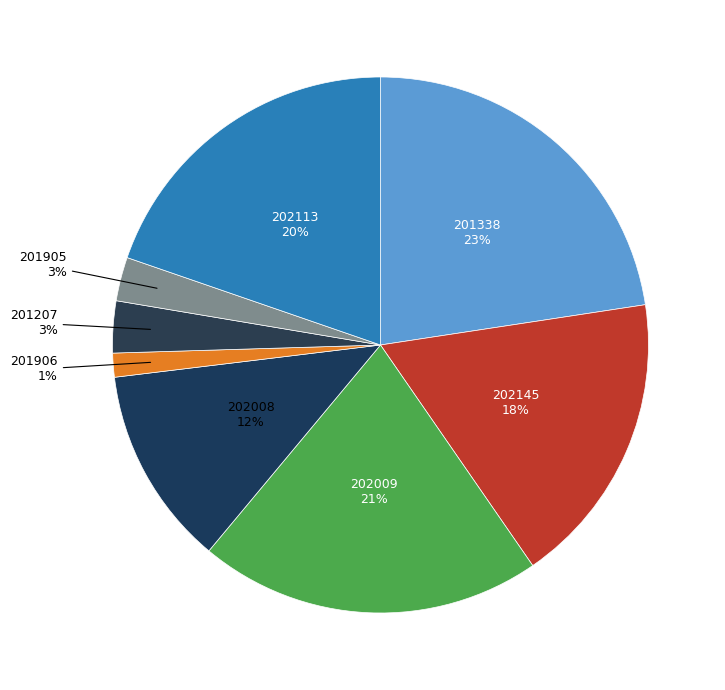

How many segments does this pie chart have?

8